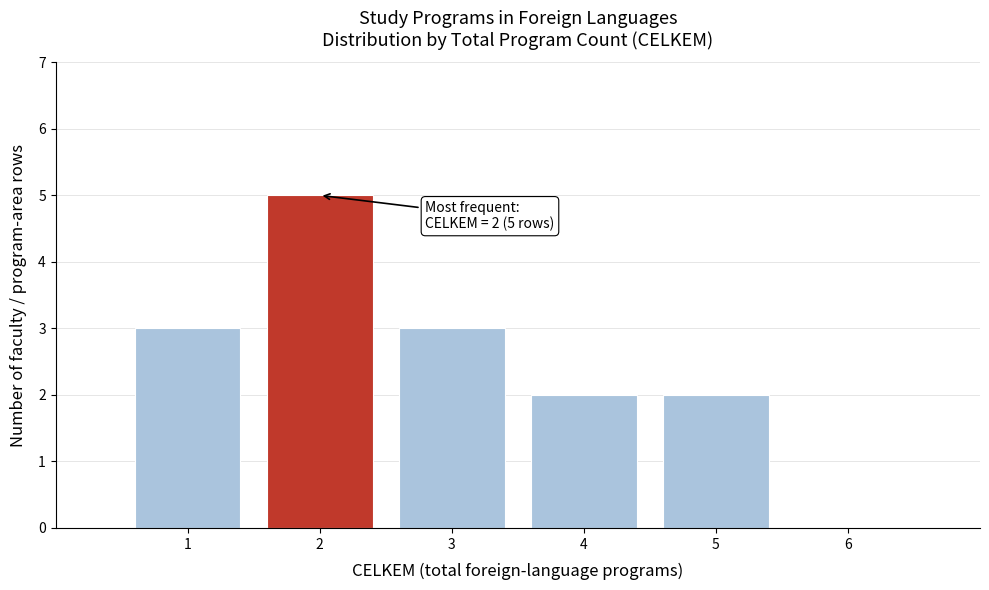

Which range on the x-axis has the tallest bar?

1.5 to 2.5